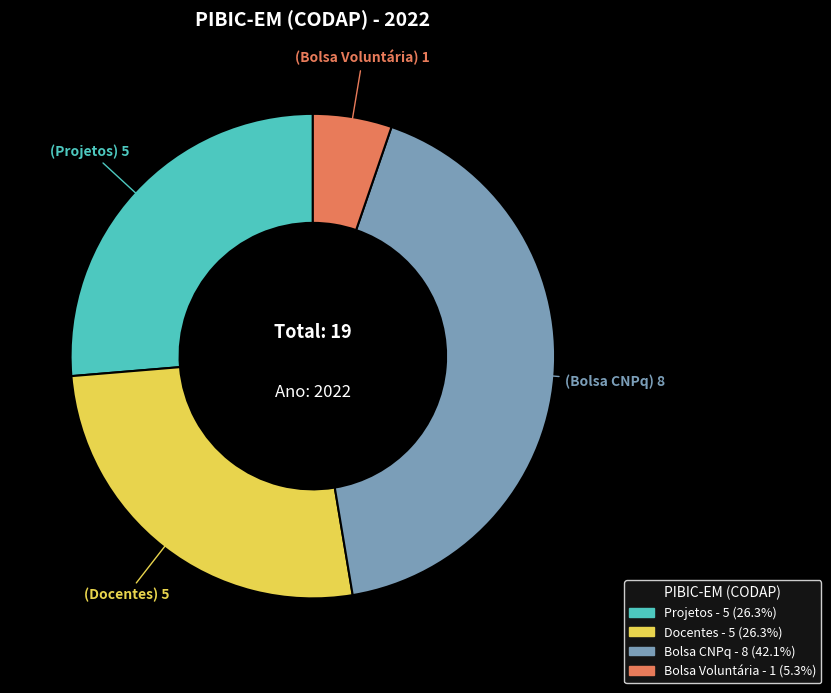

Is it true that Docentes is 35% of the pie?

False